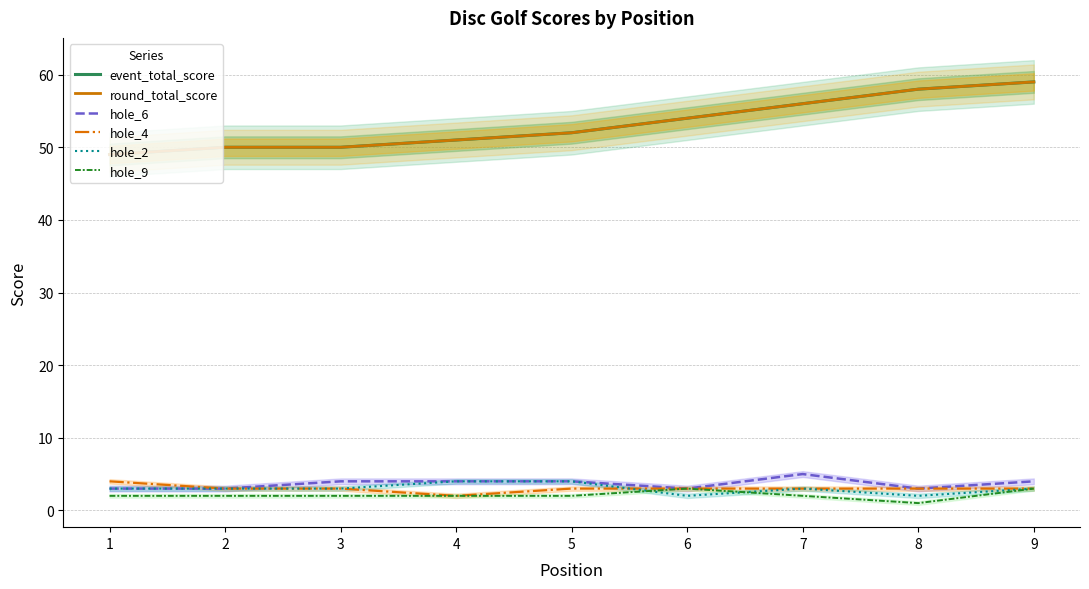

Rank the categories by hole_6 value from lowest to highest.

1, 2, 6, 8, 3, 4, 5, 9, 7